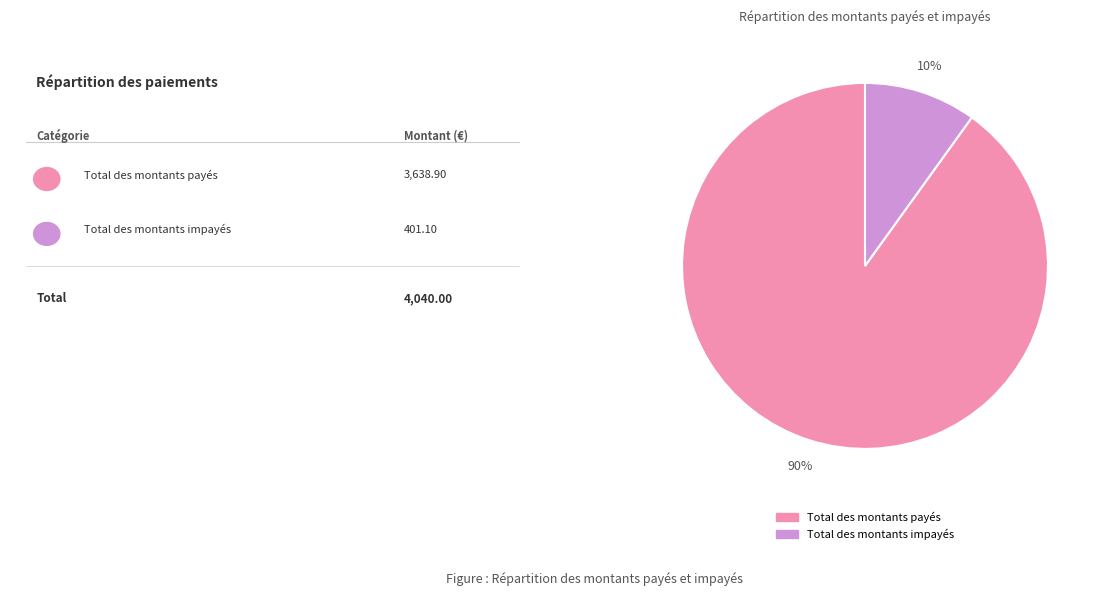

To the nearest percent, what is the difference between the Total des montants impayés and Total des montants payés slice percentages?

80%